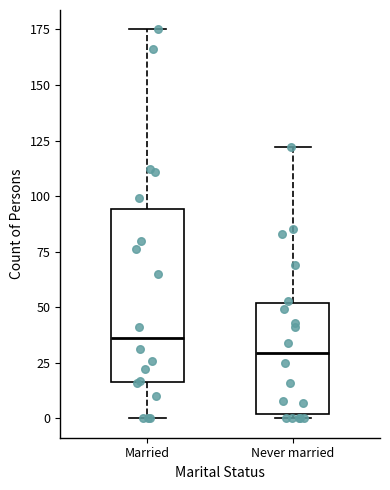

Which box has the lowest median line?

Never married